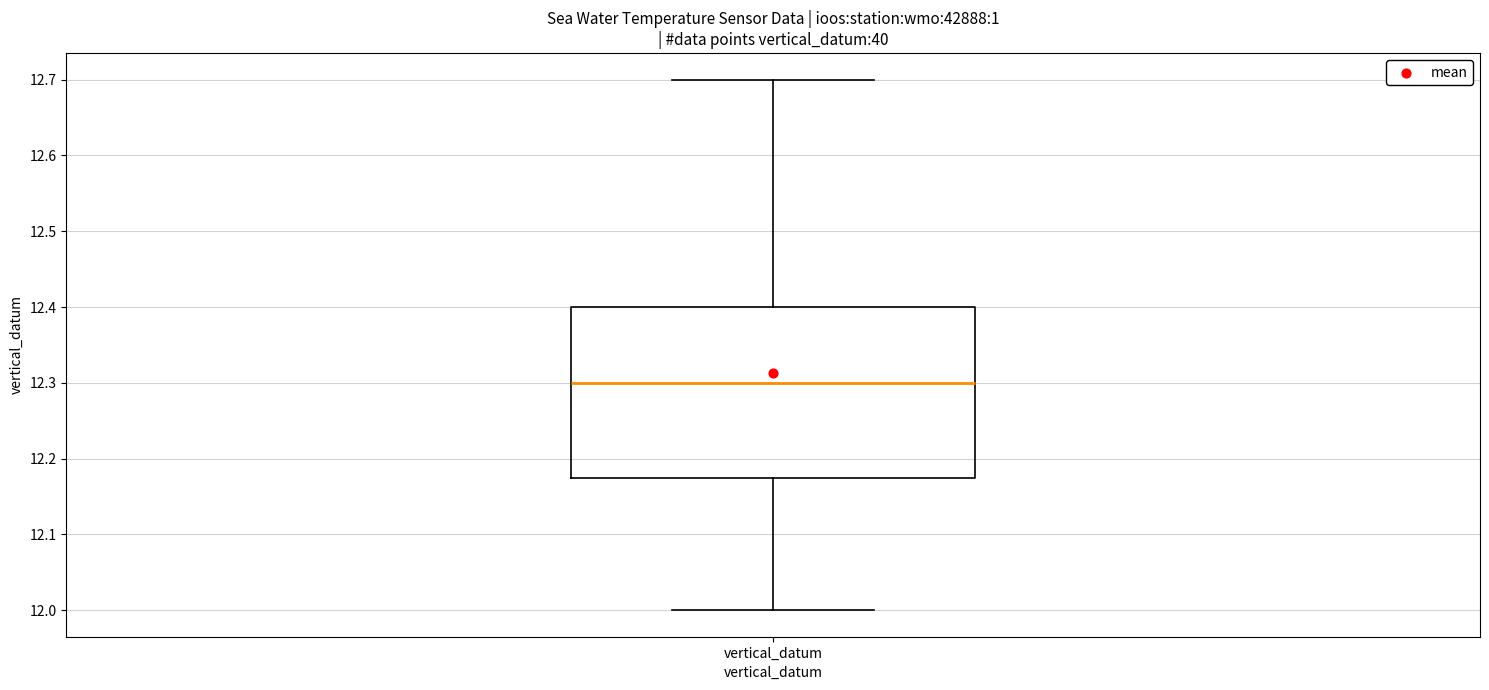

Where is the lower edge of the box for vertical_datum on the y-axis? The values are not printed on the chart, so give them approximately, as read against the axis.

12.18